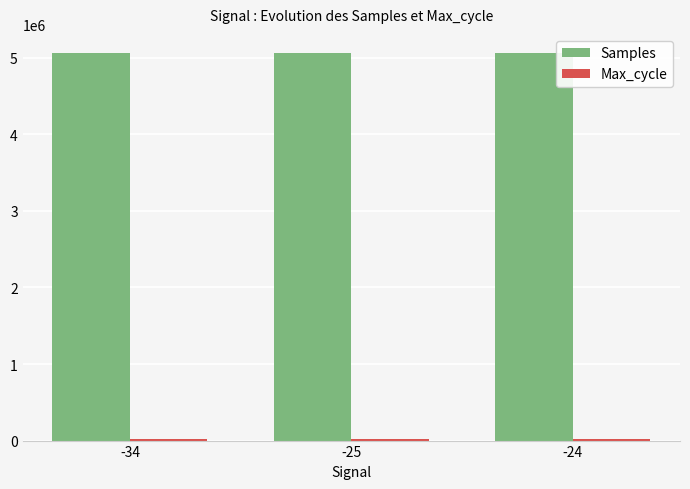

What is the highest value of the Samples series?

5057839